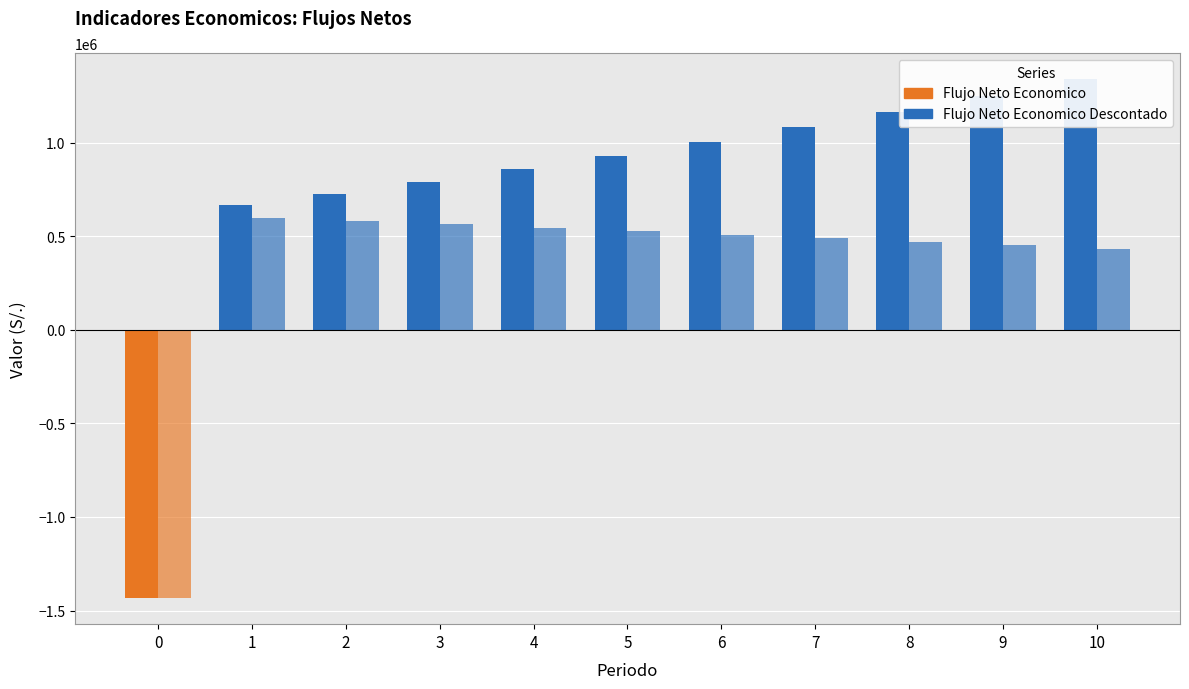

How many categories are shown in the chart?

11